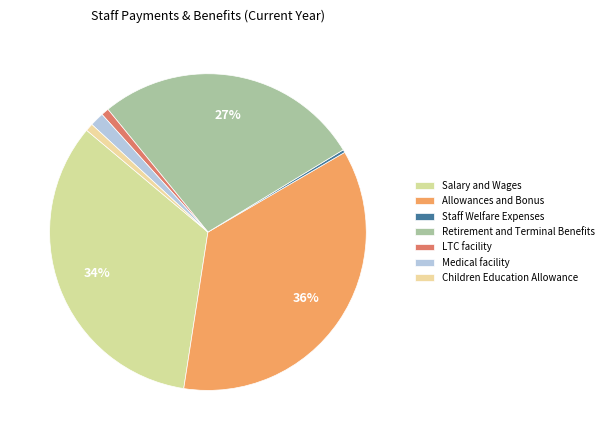

Which category has the smallest portion of the pie?

Staff Welfare Expenses